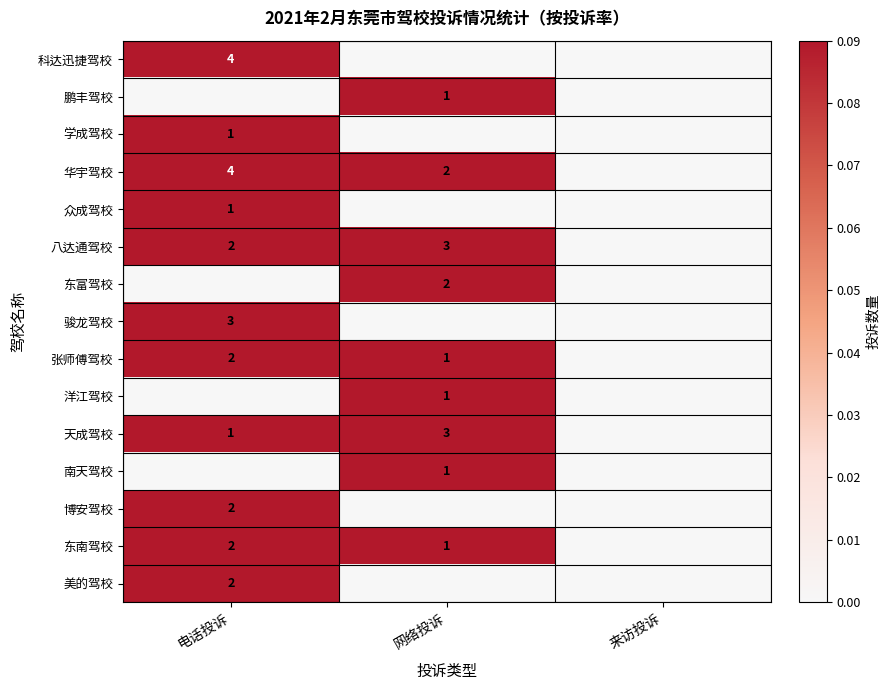

The value of 美的驾校 at 电话投诉 is 2. True or false?

True